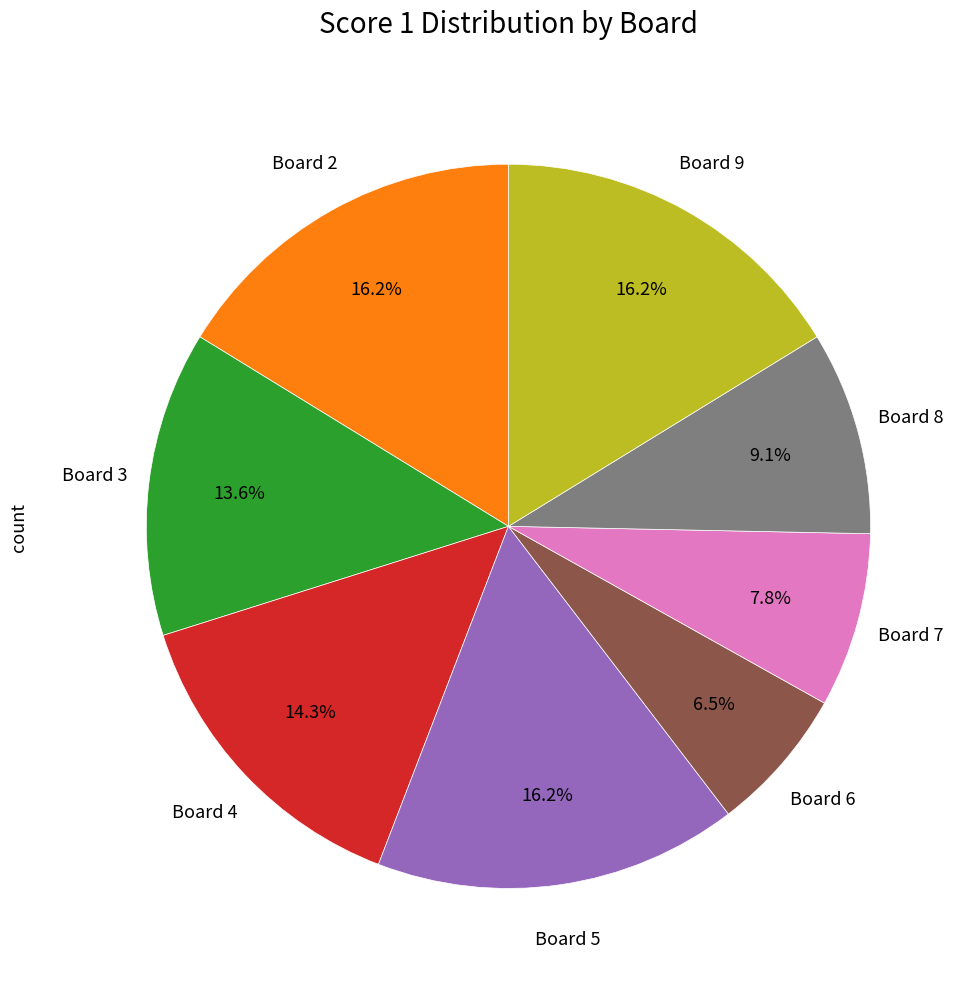

Is there any slice that represents more than half of the pie?

No